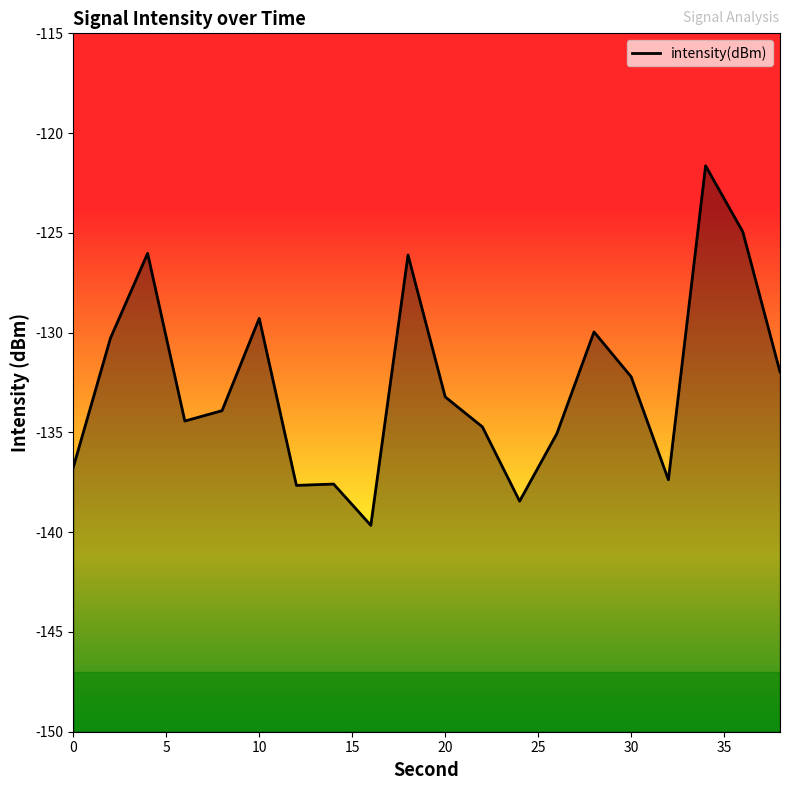

What is the difference between the second highest and minimum values?

14.7